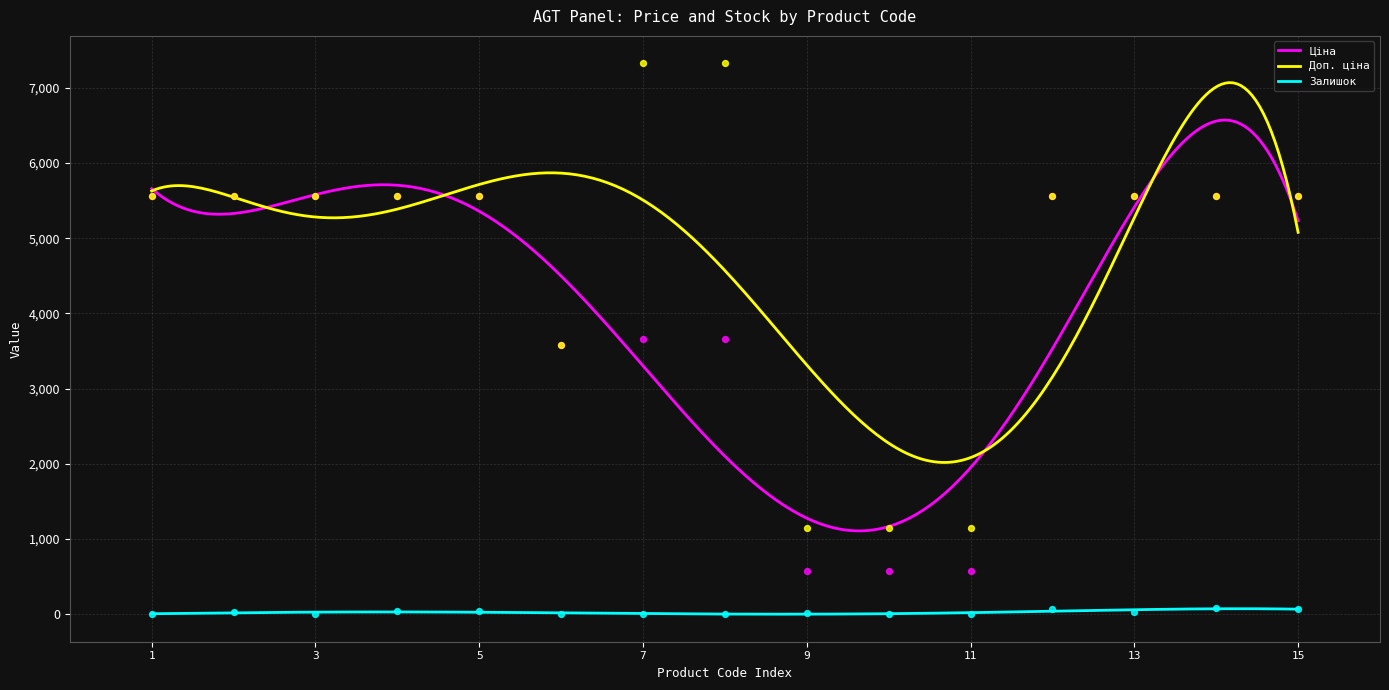

Which series reaches the minimum Y coordinate?

Залишок